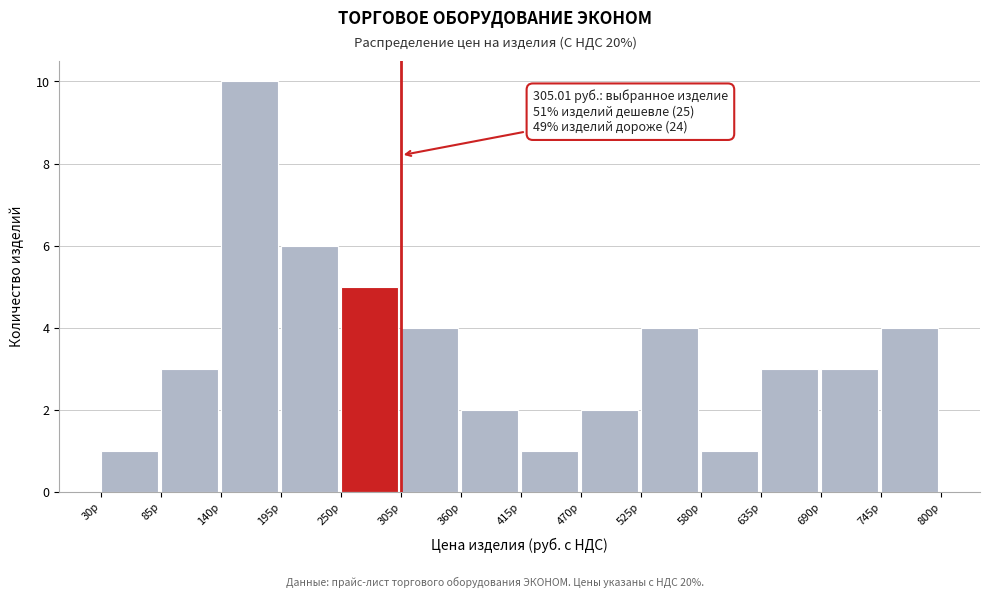

Which range on the x-axis has the tallest bar?

140 to 200